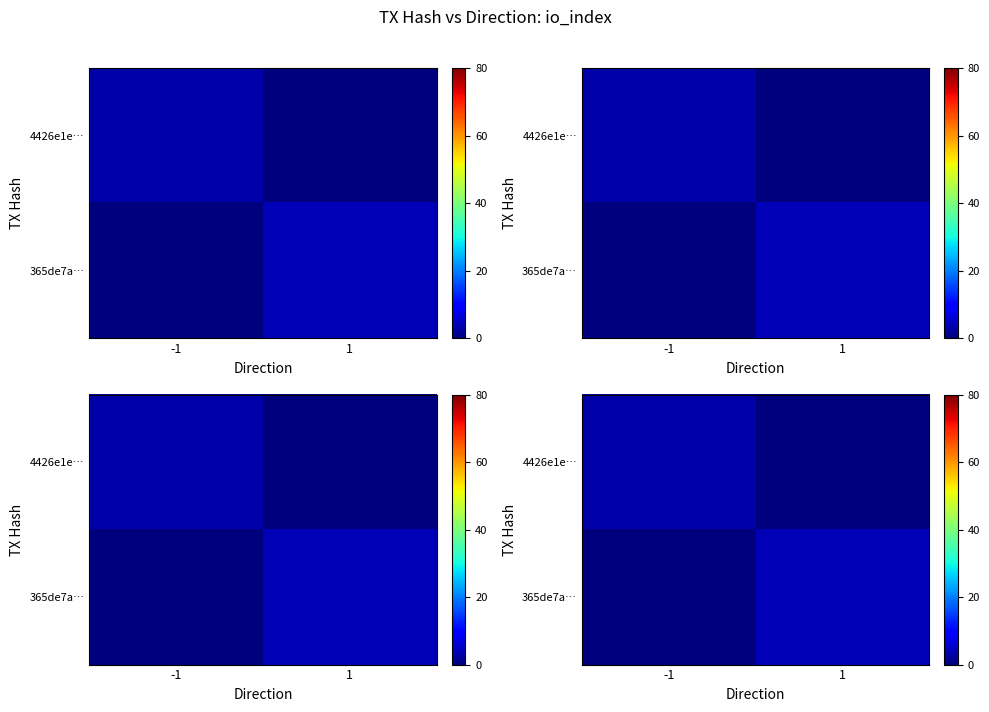

How many data points in 4426e1e… are less than 3?

1